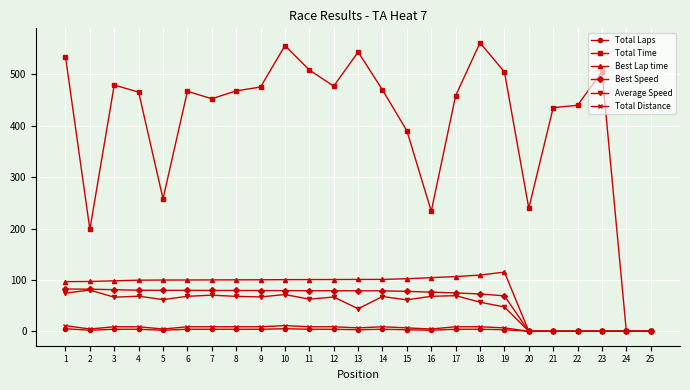

Which series has the largest total across all categories?

Total Time